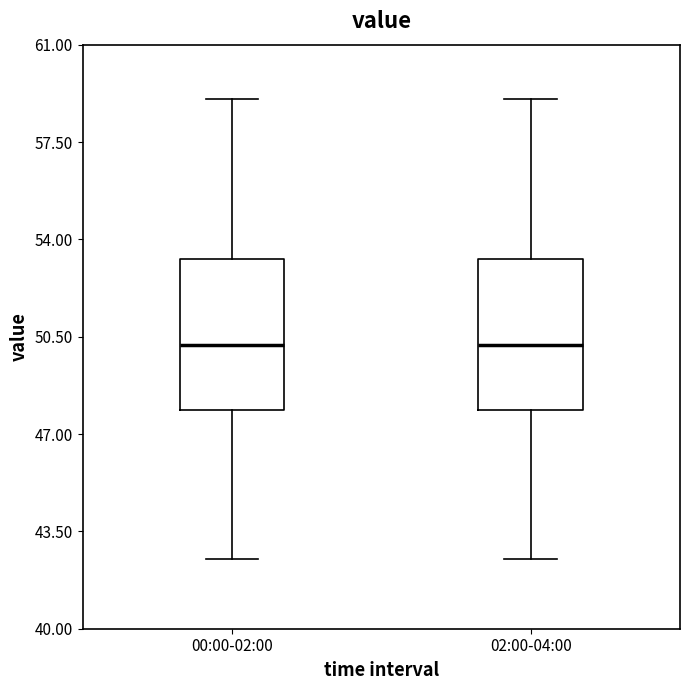

Where does the lower whisker of the box for 02:00-04:00 end on the y-axis? The values are not printed on the chart, so give them approximately, as read against the axis.

42.5